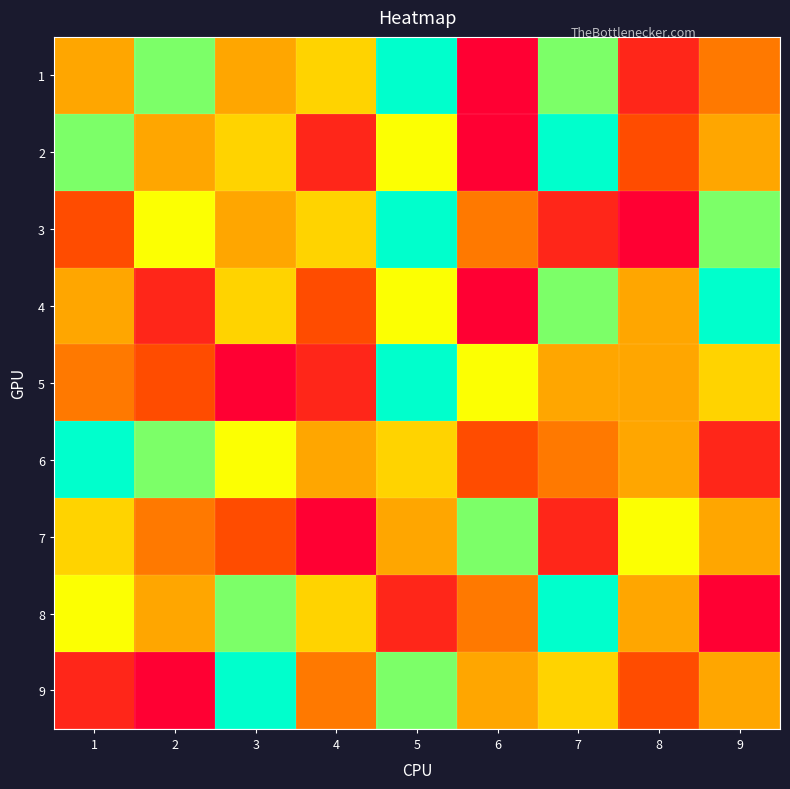

Reading right to left, list all the values displayed in this chart.

1: 9=4	8=2	7=8	6=1	5=9	4=6	3=5	2=8	1=5
2: 9=5	8=3	7=9	6=1	5=7	4=2	3=6	2=5	1=8
3: 9=8	8=1	7=2	6=4	5=9	4=6	3=5	2=7	1=3
4: 9=9	8=5	7=8	6=1	5=7	4=3	3=6	2=2	1=5
5: 9=6	8=5	7=5	6=7	5=9	4=2	3=1	2=3	1=4
6: 9=2	8=5	7=4	6=3	5=6	4=5	3=7	2=8	1=9
7: 9=5	8=7	7=2	6=8	5=5	4=1	3=3	2=4	1=6
8: 9=1	8=5	7=9	6=4	5=2	4=6	3=8	2=5	1=7
9: 9=5	8=3	7=6	6=5	5=8	4=4	3=9	2=1	1=2